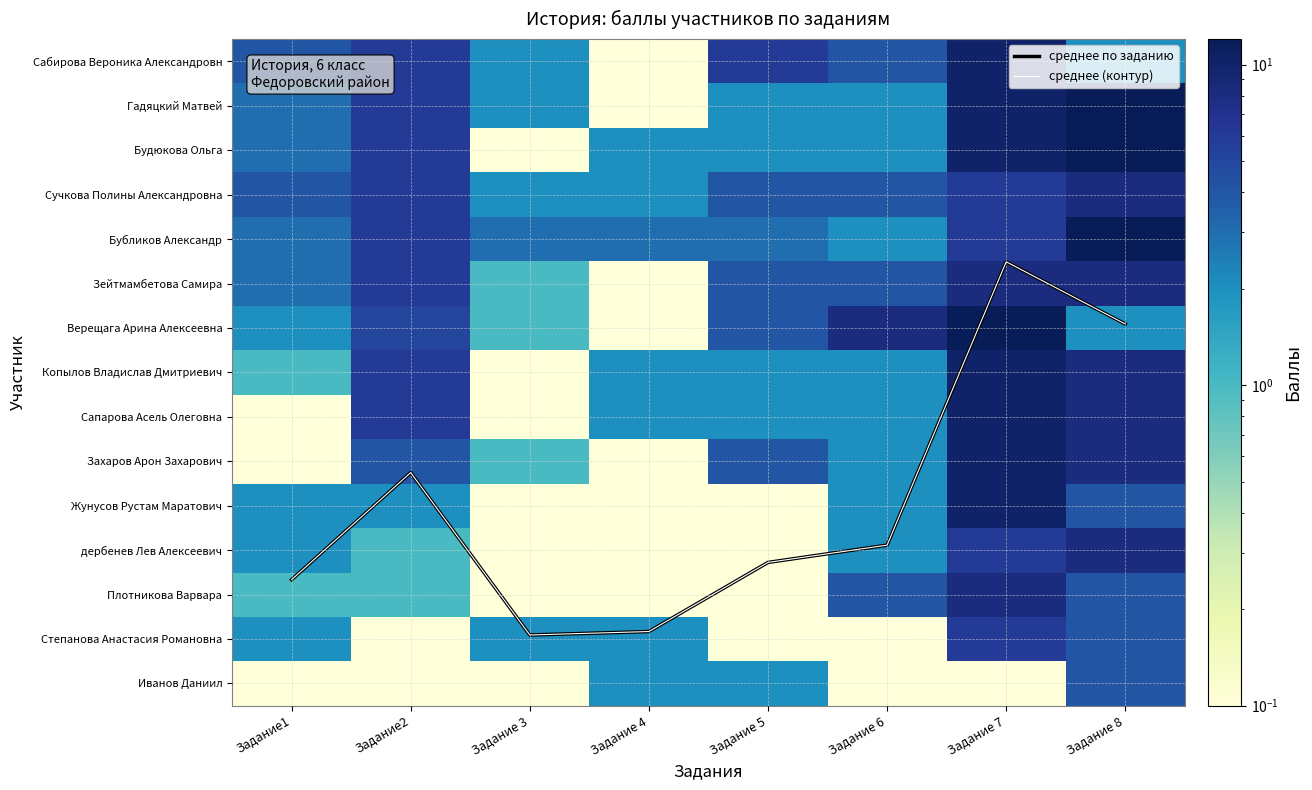

What is the sum of the Верещага Арина Алексеевна values at Задание 6 and Задание 3?

9.0